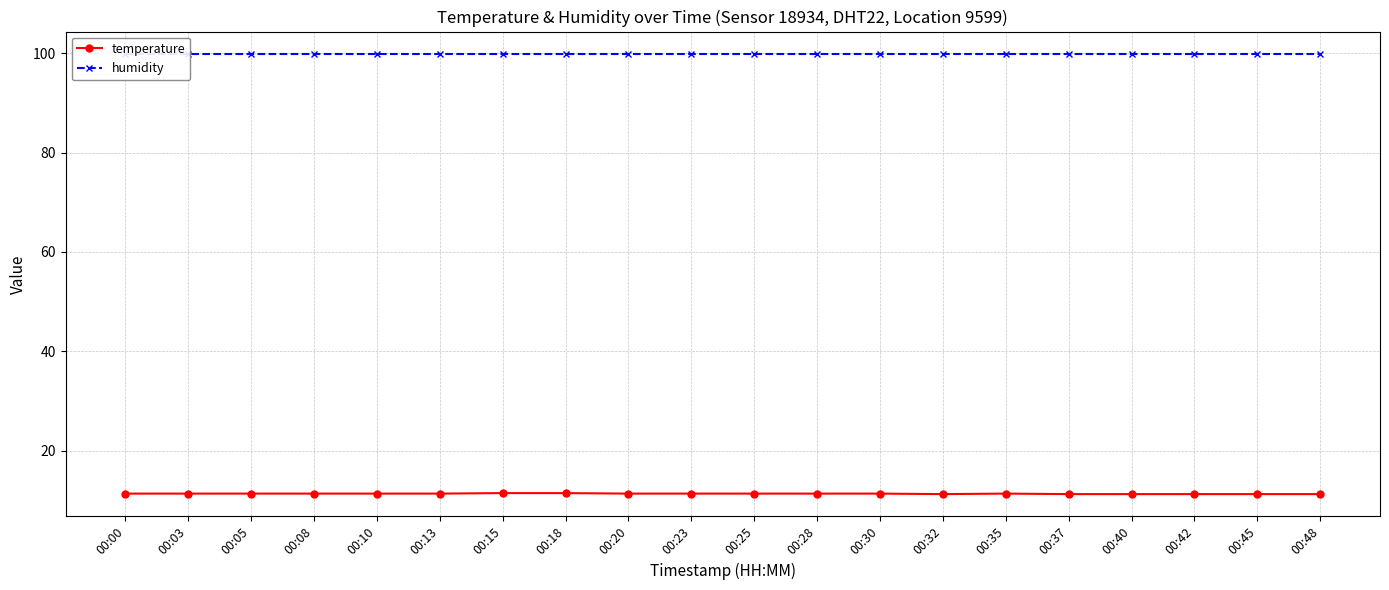

Count the number of data series in this chart.

2